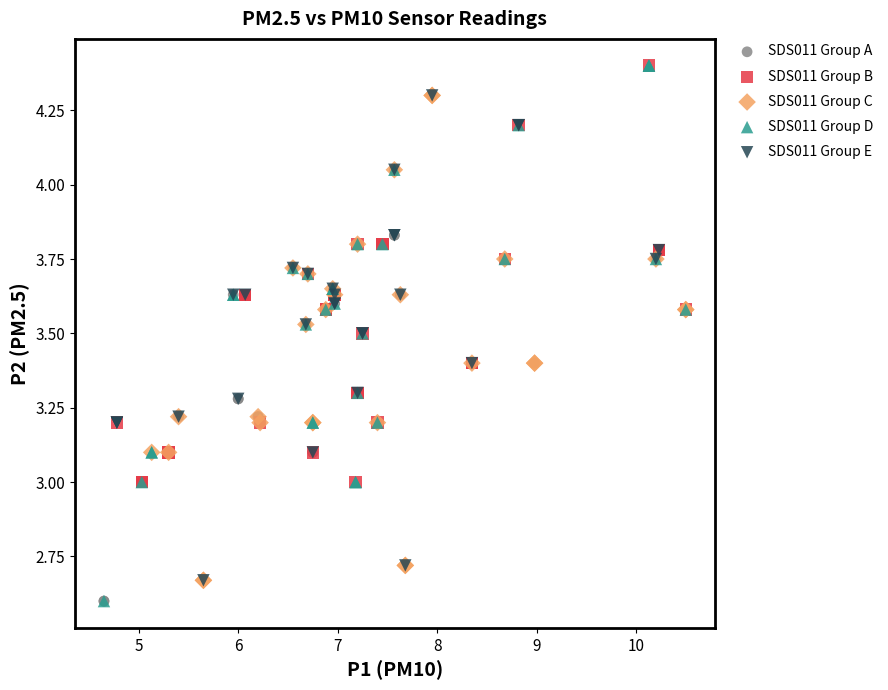

What are all the series names shown in the legend?

SDS011 Group A, SDS011 Group B, SDS011 Group C, SDS011 Group D, SDS011 Group E